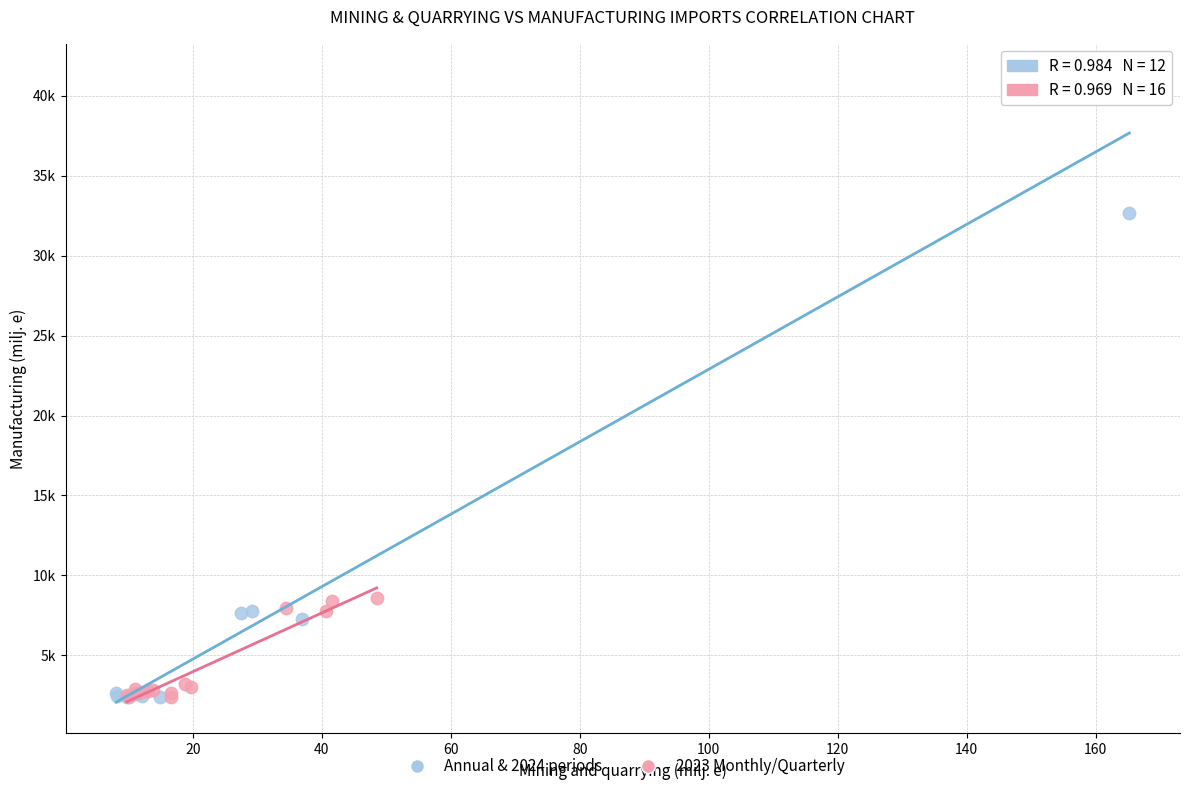

Which series has the largest Y range (max minus min)?

Annual & 2024 periods